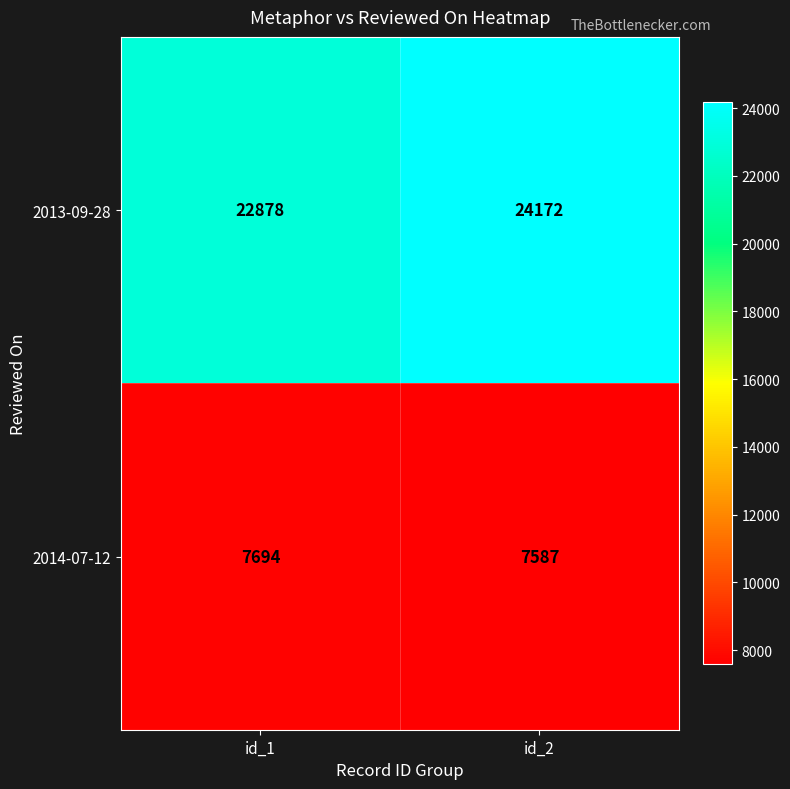

Between id_1 and id_2, which series saw the biggest shift?

2013-09-28